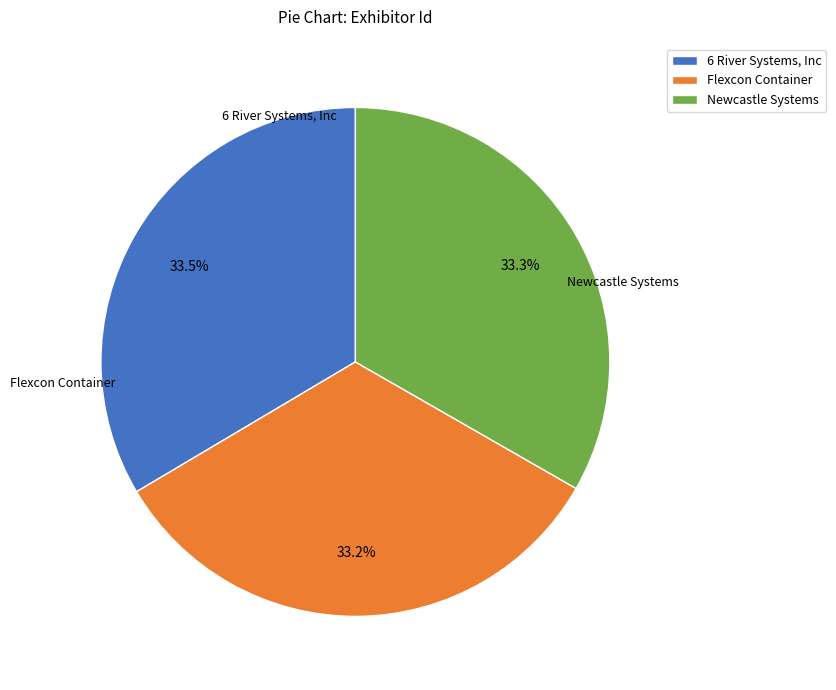

To the nearest percent, what percentage of the pie is Newcastle Systems?

33%